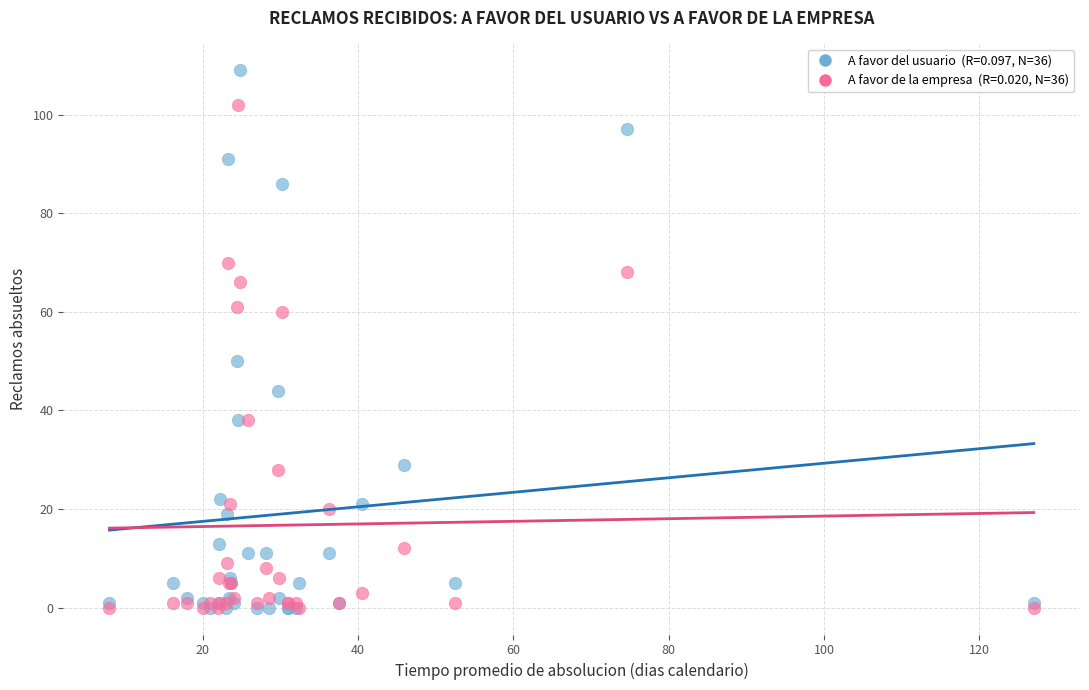

Across all series, what Y value is closest to 54?

50